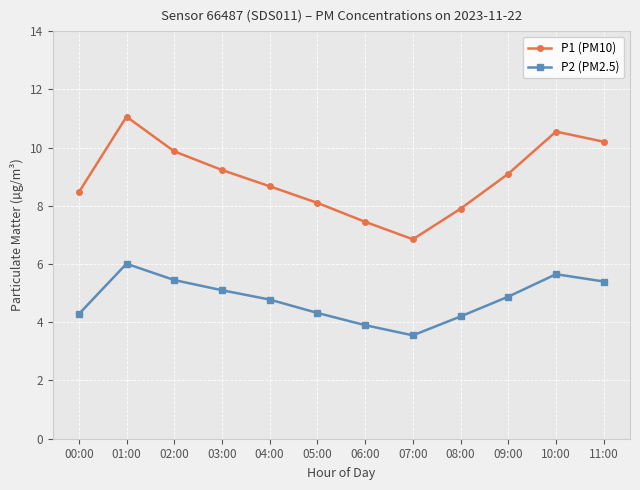

List the series in order of their overall mean, lowest first.

P2 (PM2.5), P1 (PM10)